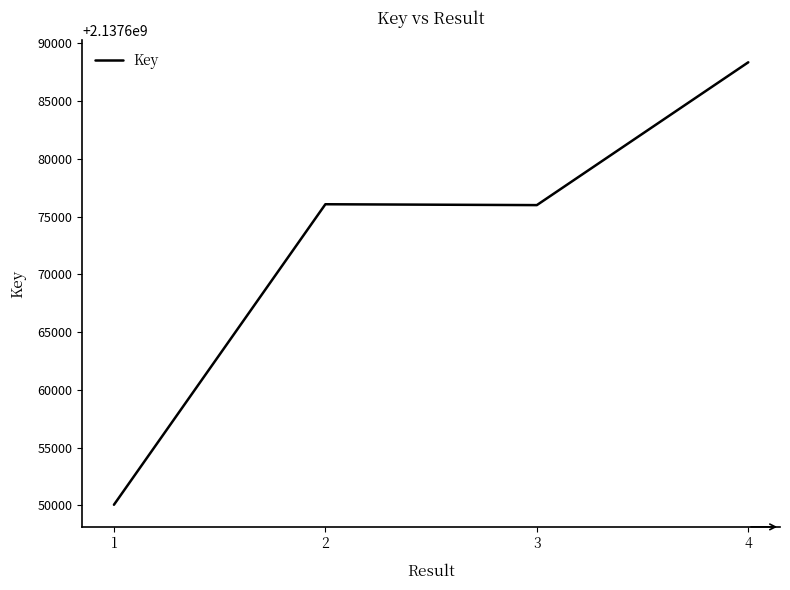

Which category has the lowest value across all series?

1